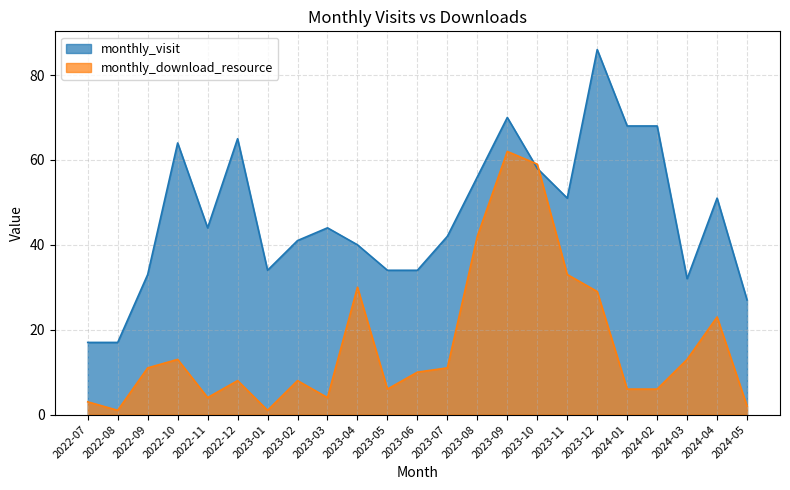

Which series has the widest spread of values?

monthly_visit